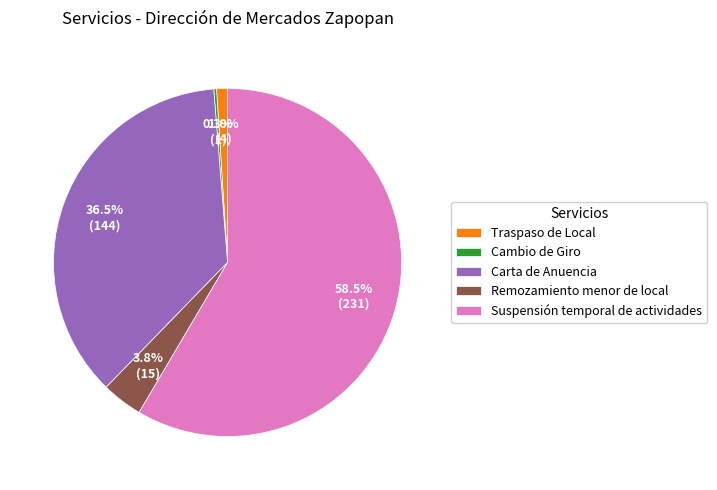

What is the ratio of the value at Traspaso de Local to the value at Remozamiento menor de local?

0.3